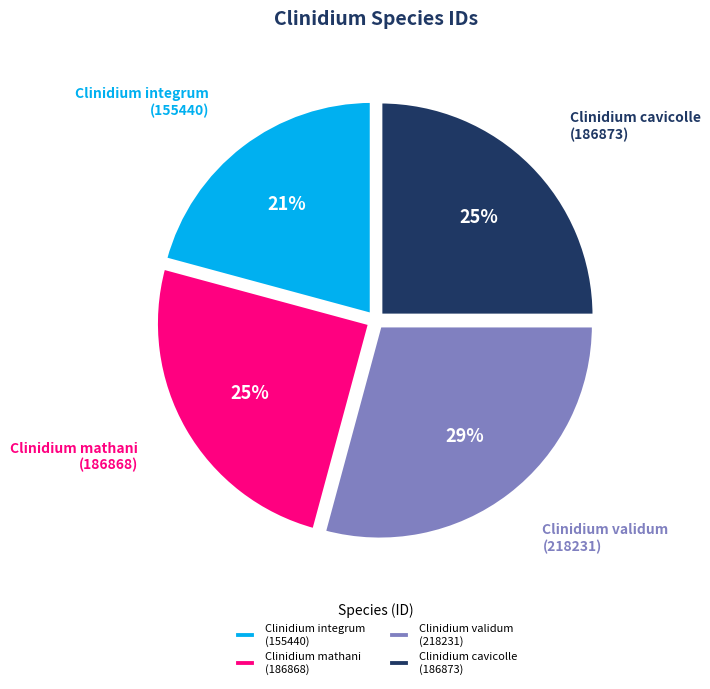

Approximately how many times larger is the value at Clinidium validum (218231) compared to Clinidium integrum (155440)?

1.4